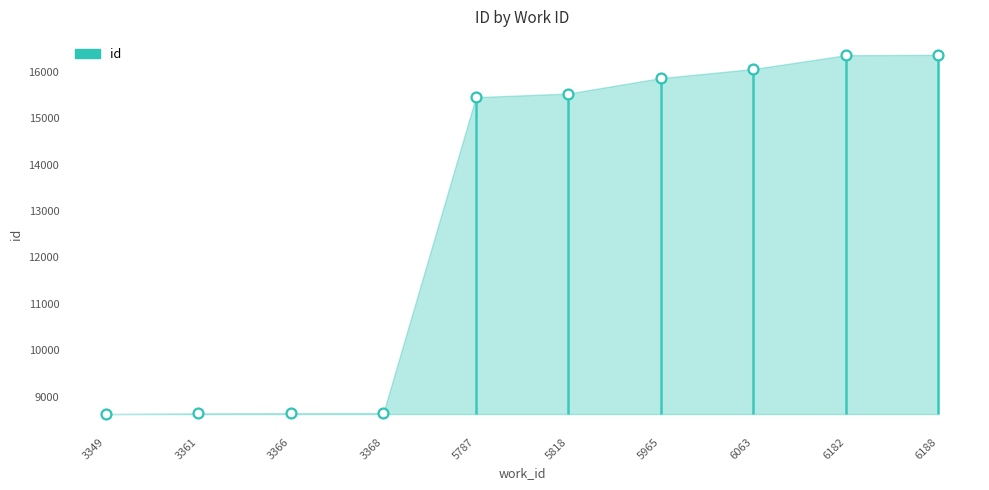

Between 5787 and 3349, which is larger?

5787